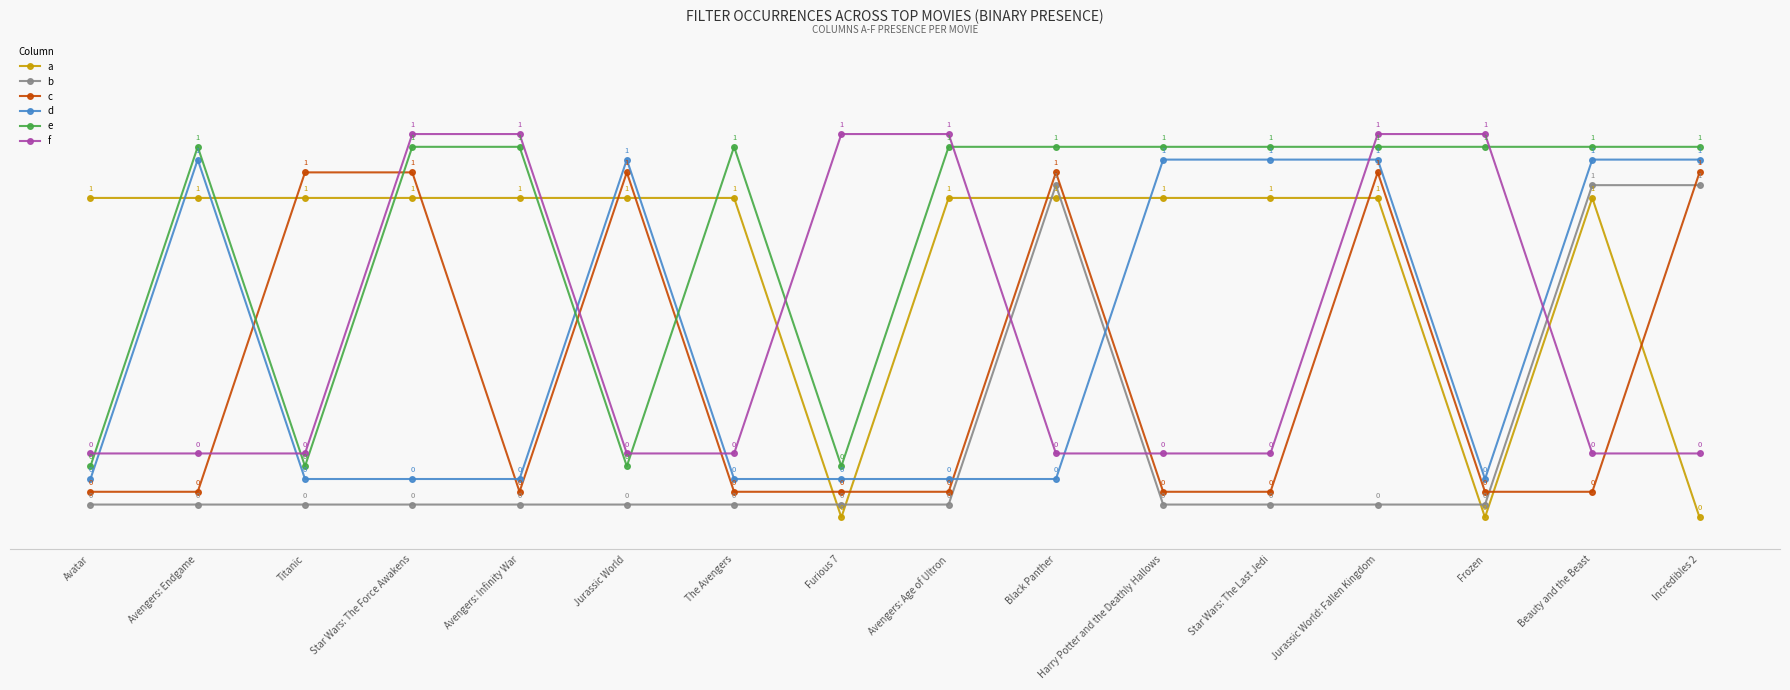

What position from the right is Star Wars: The Last Jedi?

5